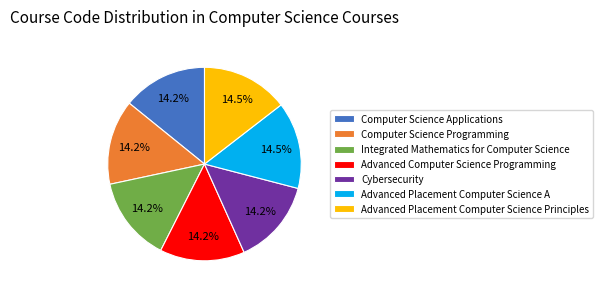

True or false: Computer Science Applications accounts for 3% of the total.

False